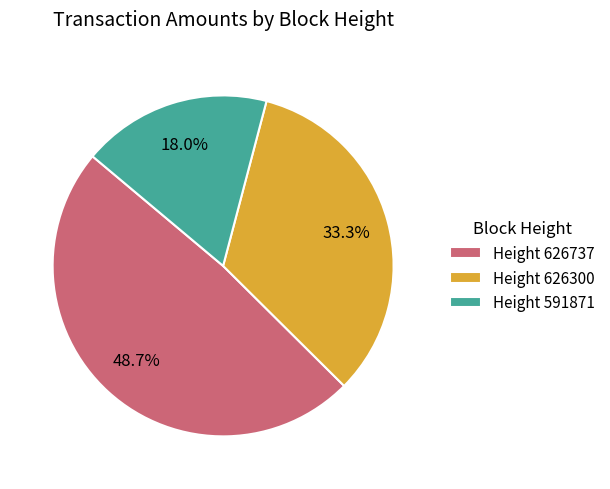

Which category has the biggest portion of the pie?

Height 626737